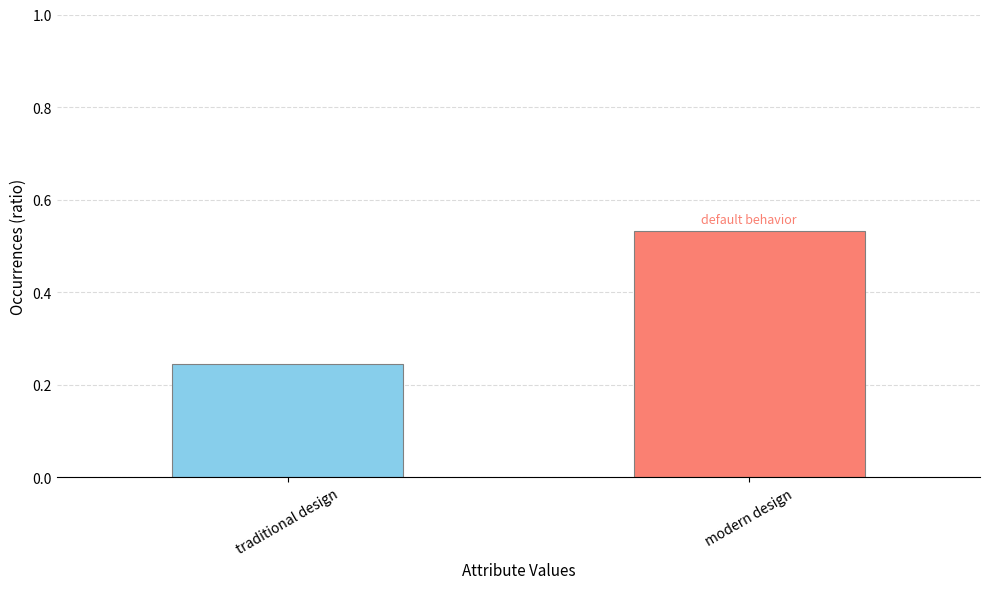

Is it true that the value at traditional design is 0.1?

False